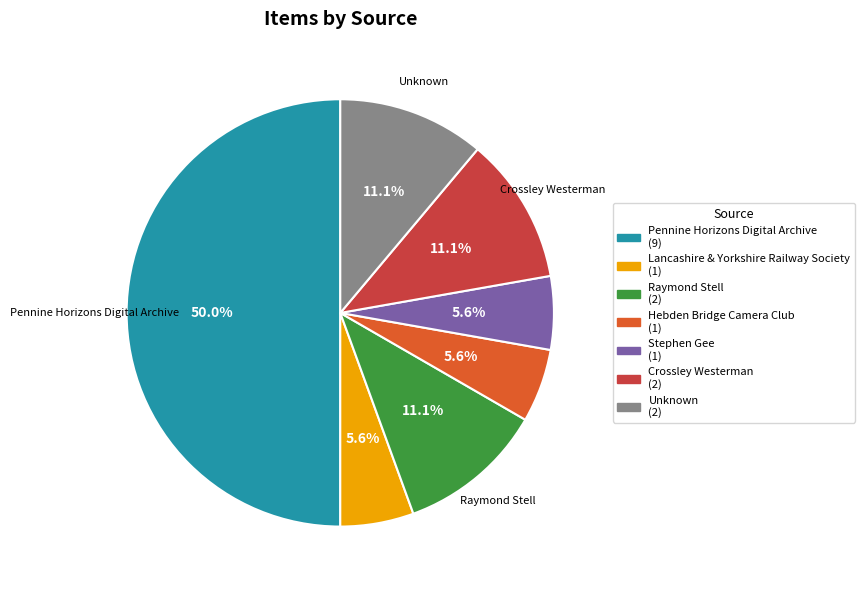

To the nearest percent, what percentage of the pie is Unknown?

11%